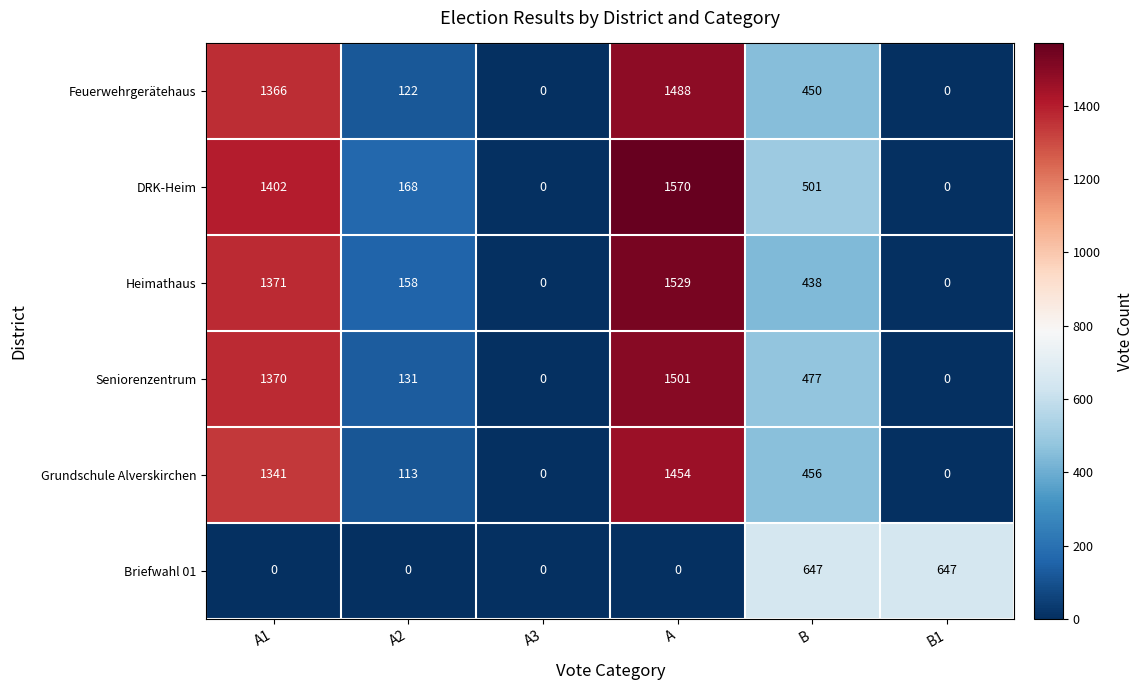

Read the Grundschule Alverskirchen value at B.

456